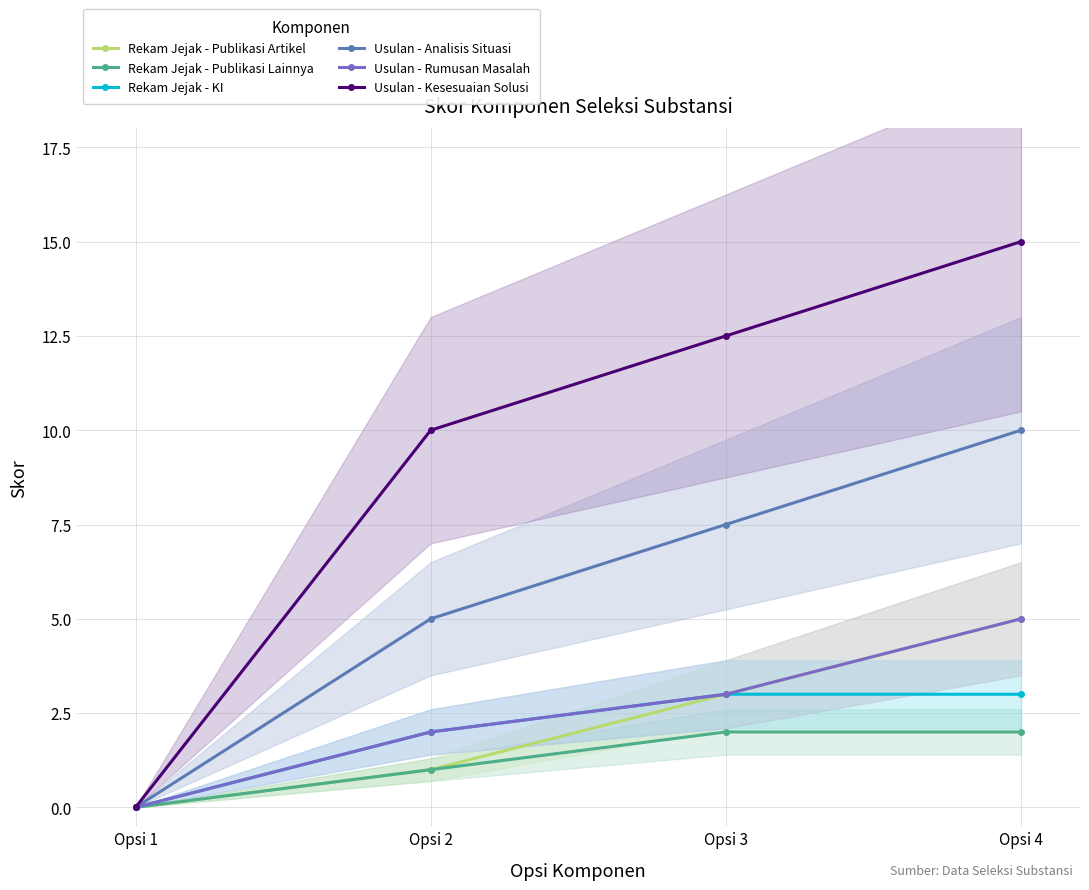

Rank the series by their maximum value, from lowest to highest.

Rekam Jejak - Publikasi Lainnya, Rekam Jejak - KI, Rekam Jejak - Publikasi Artikel, Usulan - Rumusan Masalah, Usulan - Analisis Situasi, Usulan - Kesesuaian Solusi